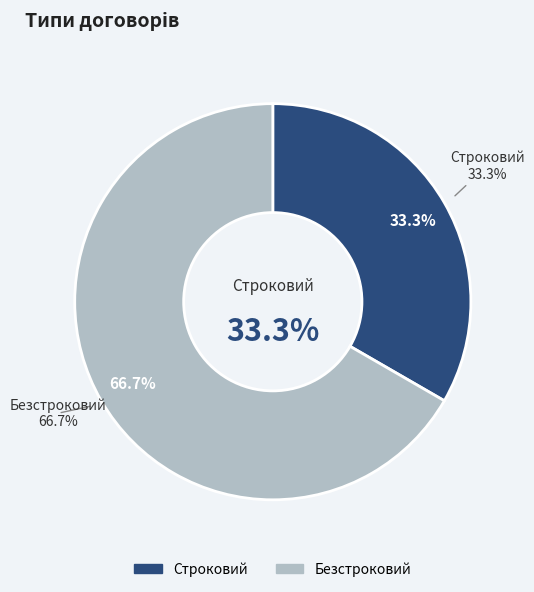

What percentage do Безстроковий and Строковий together represent?

100.0%